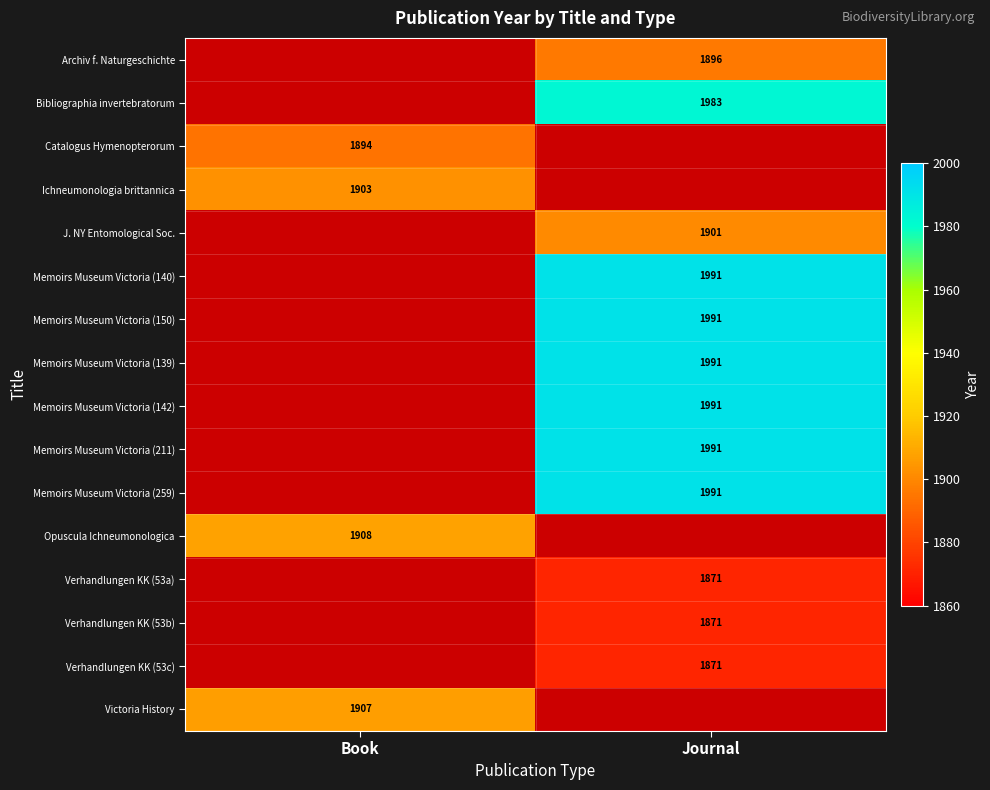

The value of Ichneumonologia brittannica at Book is 1903. True or false?

True